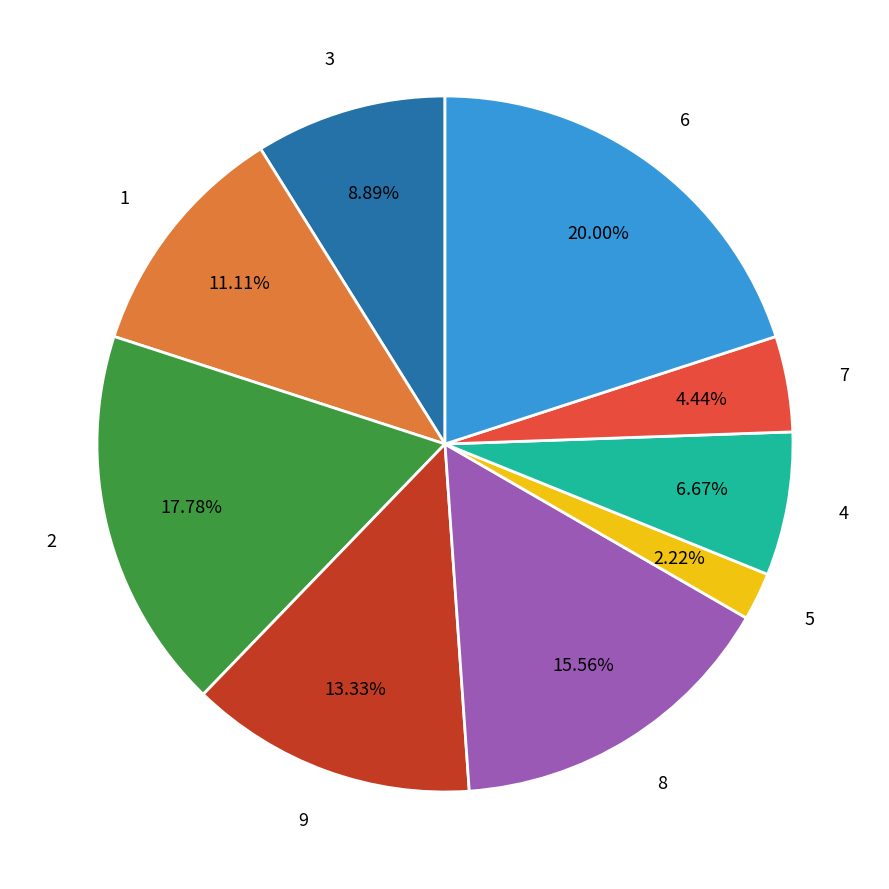

To the nearest percent, what is the combined percentage of 9 and 8?

29%